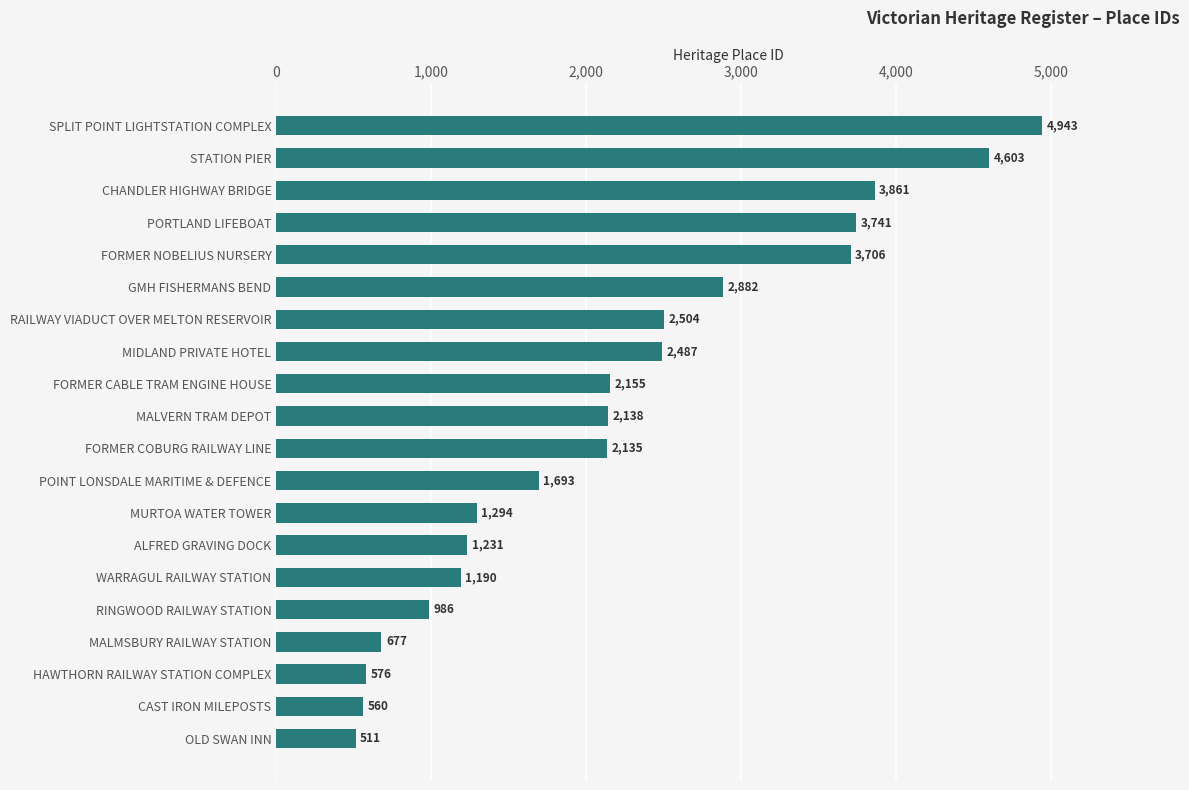

At which label is the value closest to 2727?

GMH FISHERMANS BEND